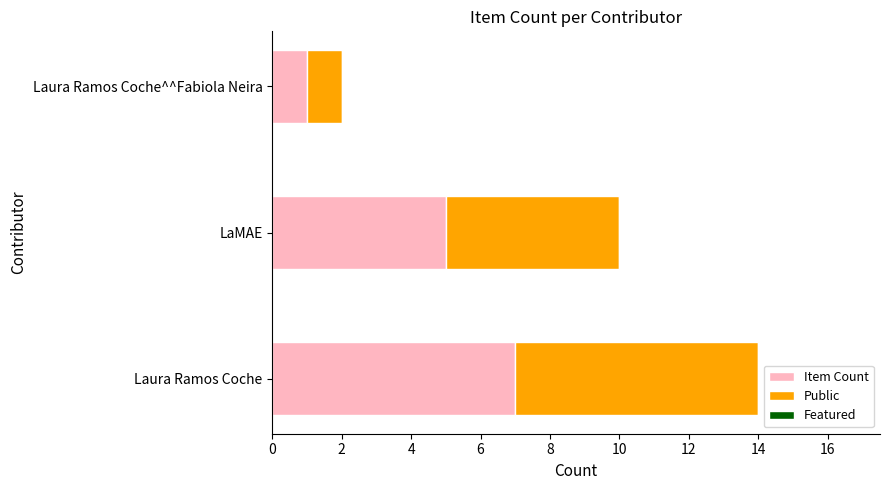

Which category has the highest value in the Item Count series?

Laura Ramos Coche